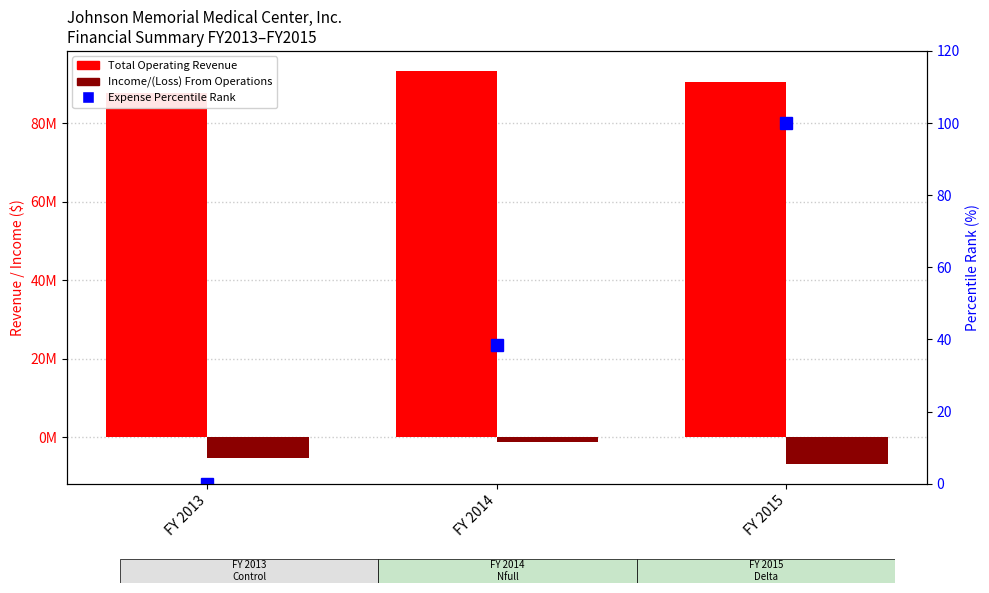

What is the approximate value of Total Operating Revenue at FY 2014?

93399084.0